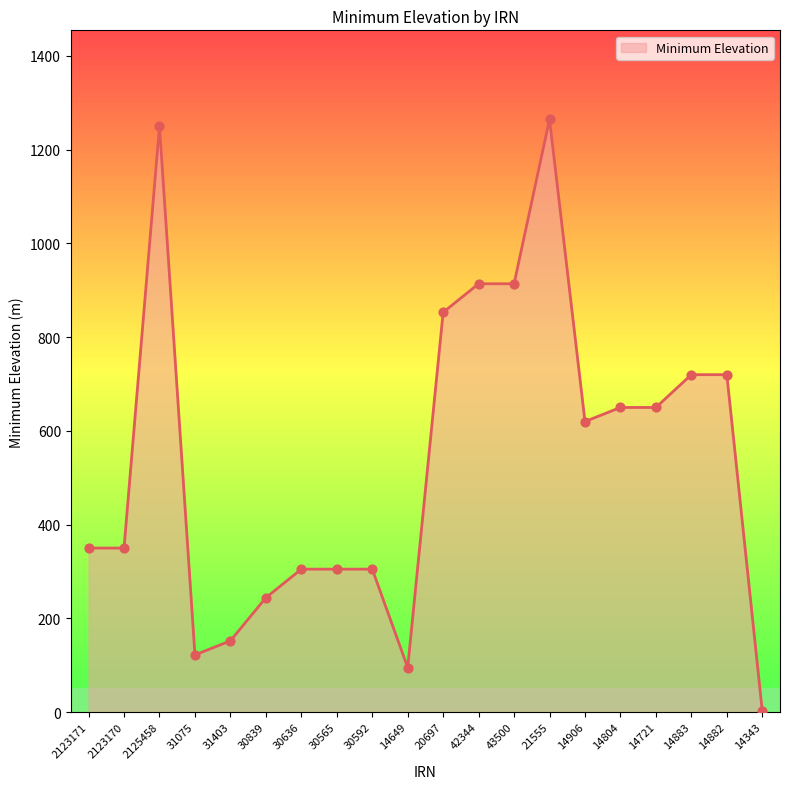

Between 31403 and 20697, which is larger?

20697